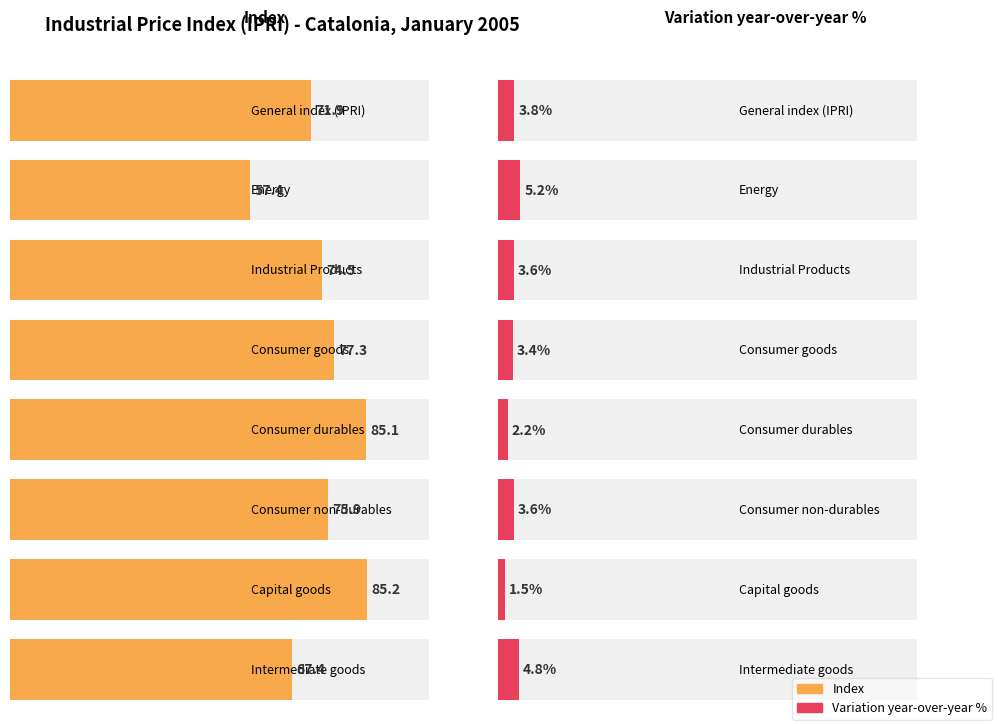

Count the number of categories in the chart.

8